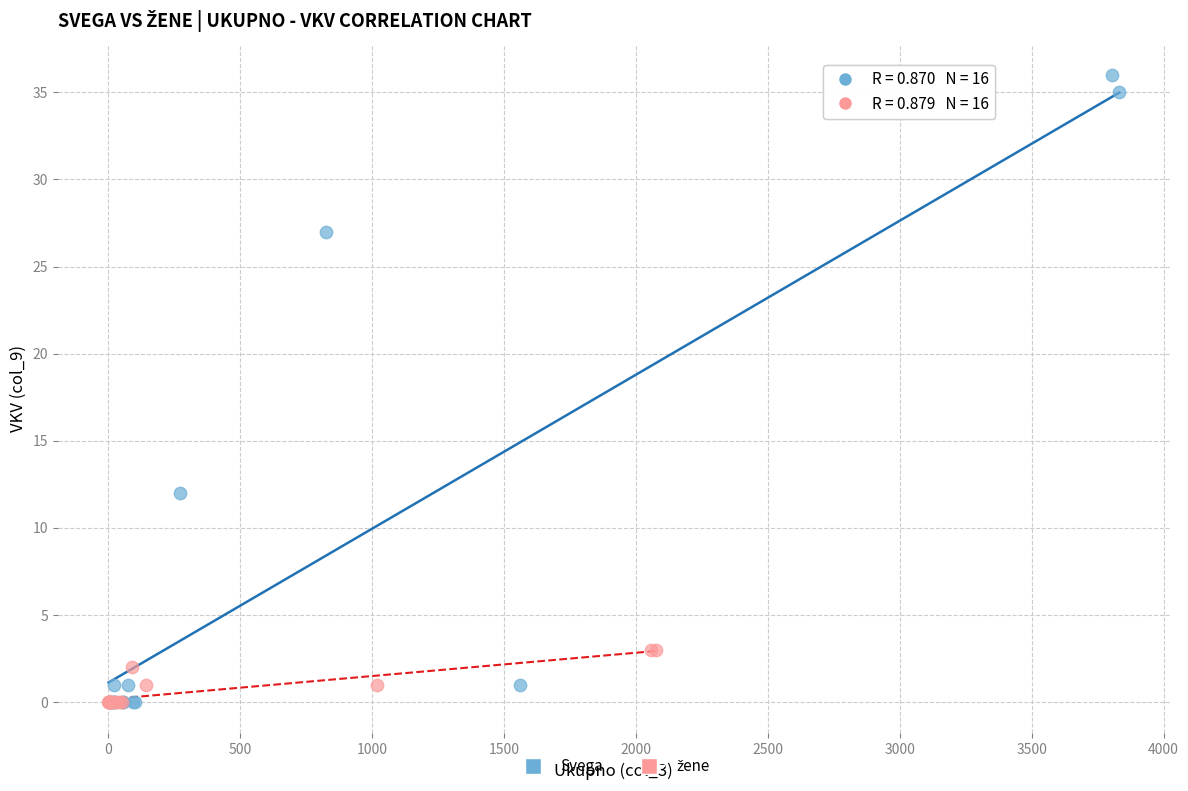

Which series reaches the maximum Y coordinate?

Svega